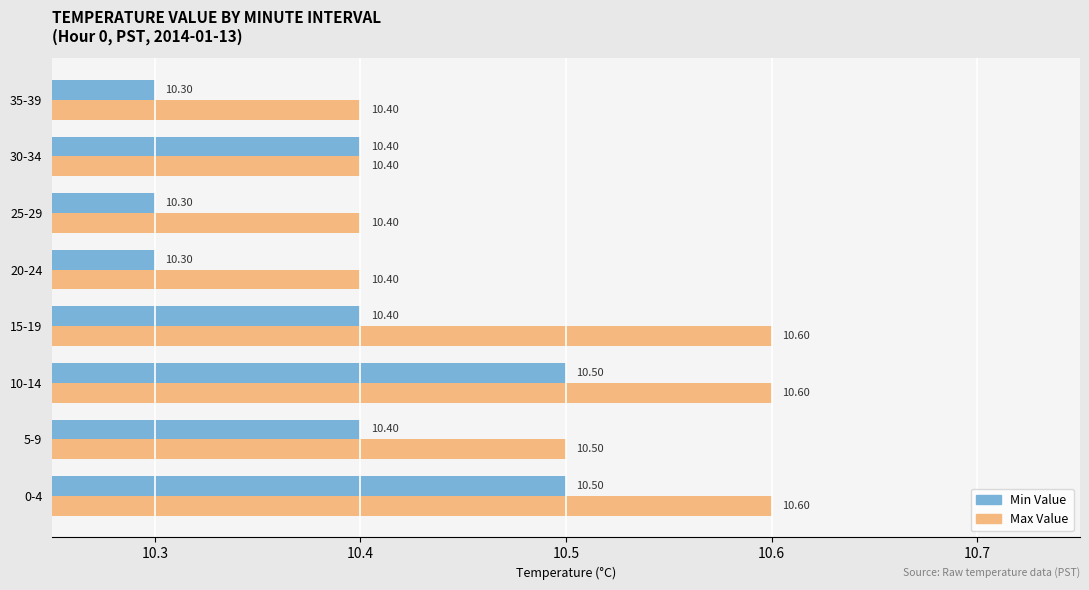

What is the sum of the Max Value values at 35-39 and 10-14?

21.0